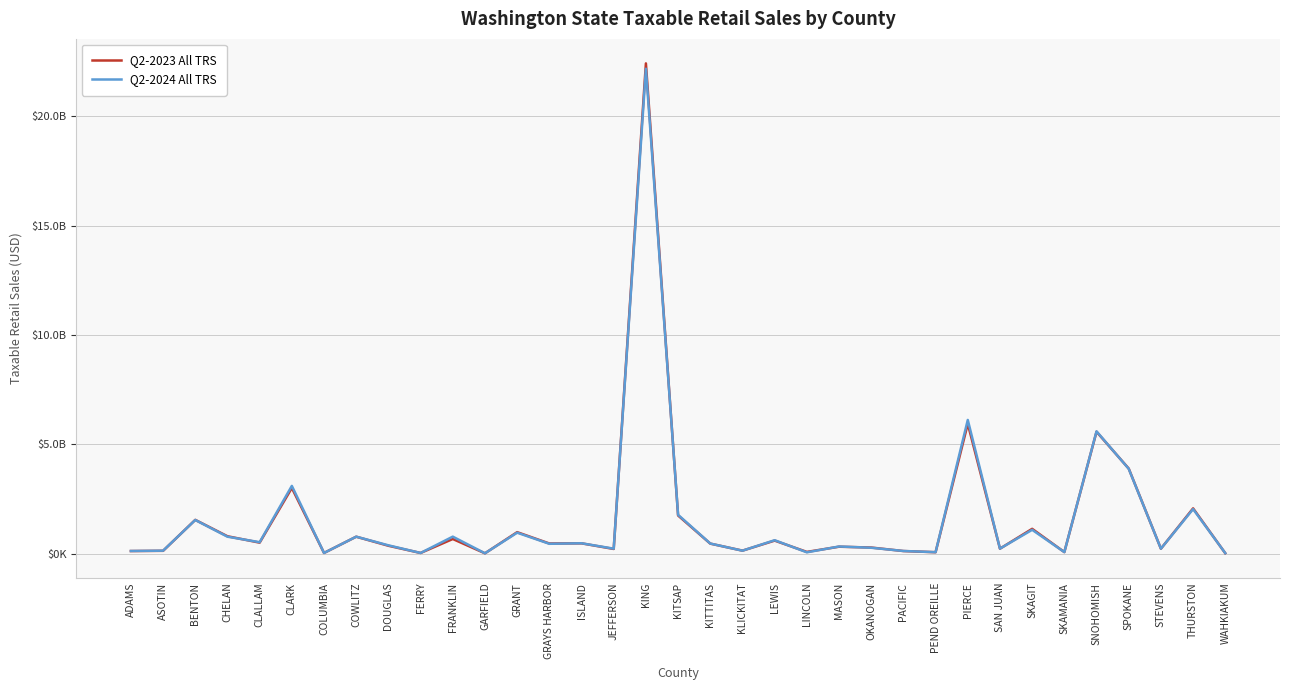

At which category is the sum across all series the highest?

KING